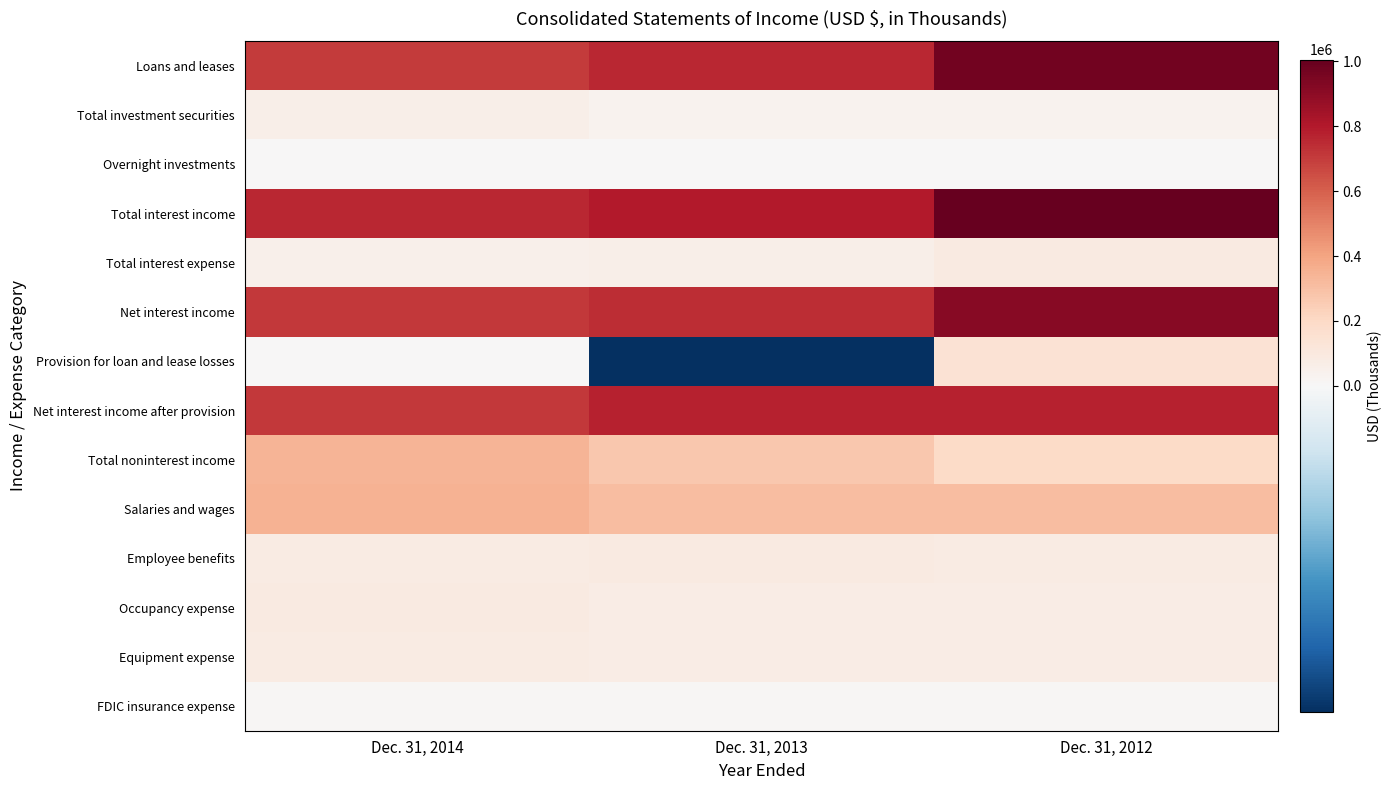

List the series in order of their peak value, lowest first.

Overnight investments, FDIC insurance expense, Total investment securities, Equipment expense, Occupancy expense, Total interest expense, Employee benefits, Provision for loan and lease losses, Total noninterest income, Salaries and wages, Net interest income after provision, Net interest income, Loans and leases, Total interest income